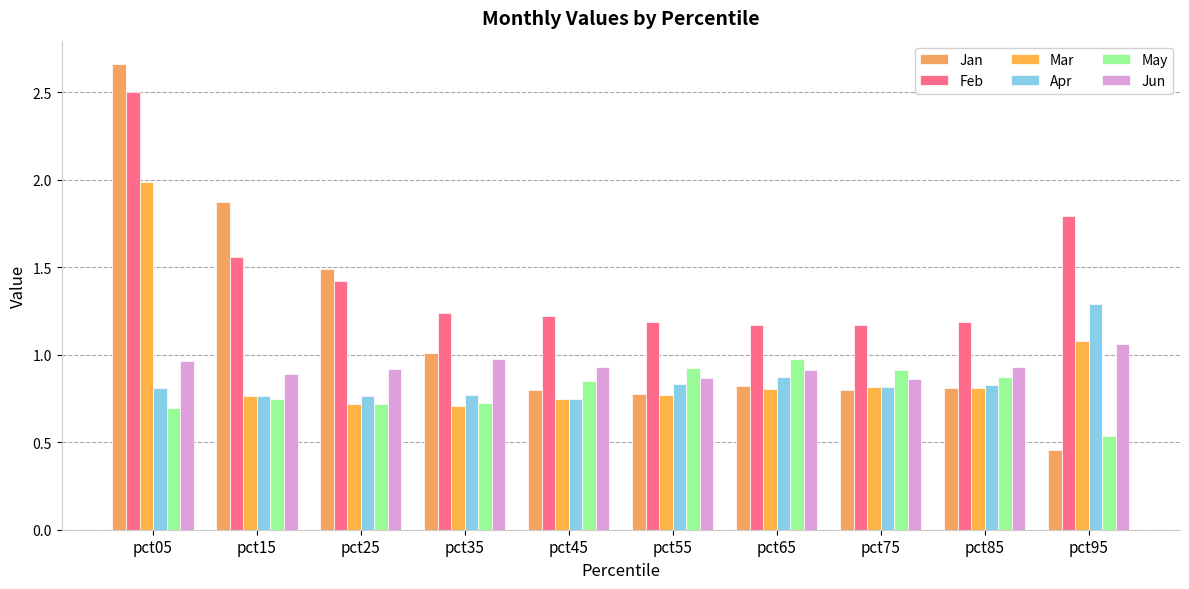

Count the Feb values in the range 1 to 2.

9